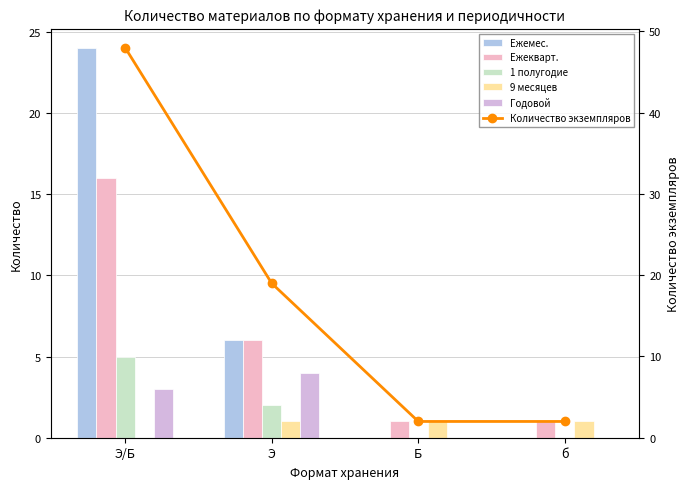

At which category is the sum across all series the highest?

Э/Б